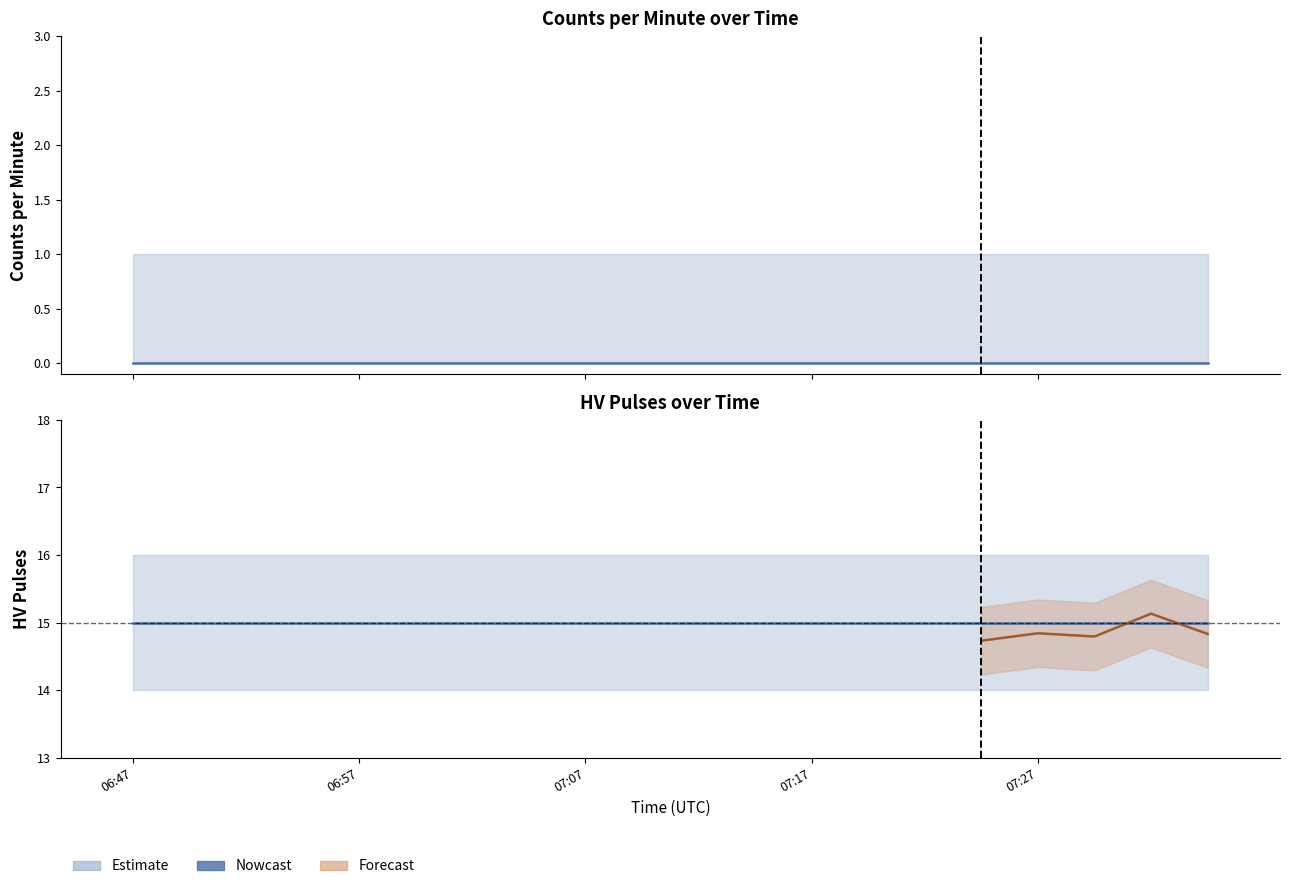

Is the value of counts at 07:04 greater than the value of counts_per_minute at 07:29?

No